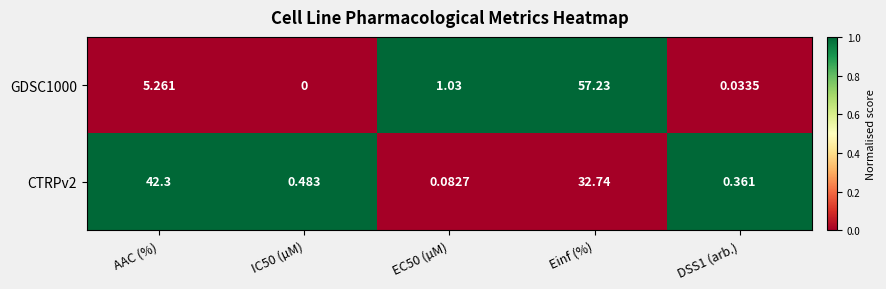

At which category does the chart reach its peak across all series?

Einf (%)